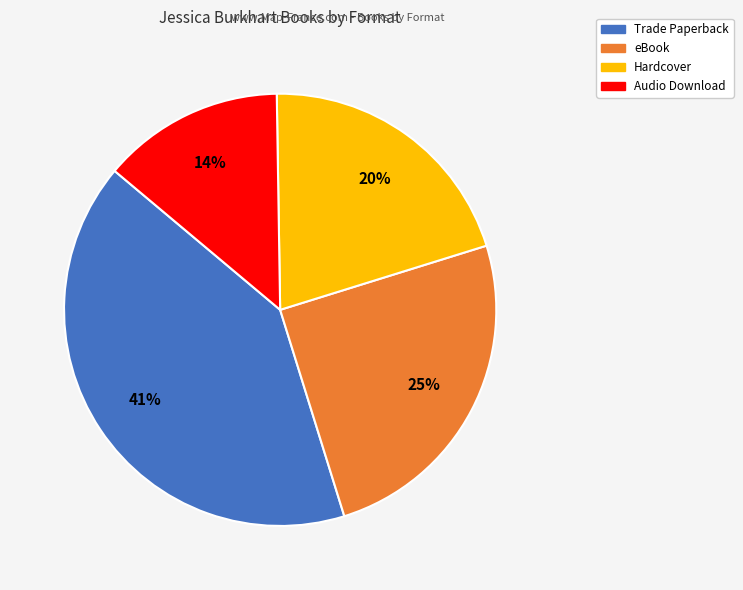

To the nearest percent, what percentage of the pie is Trade Paperback?

41%